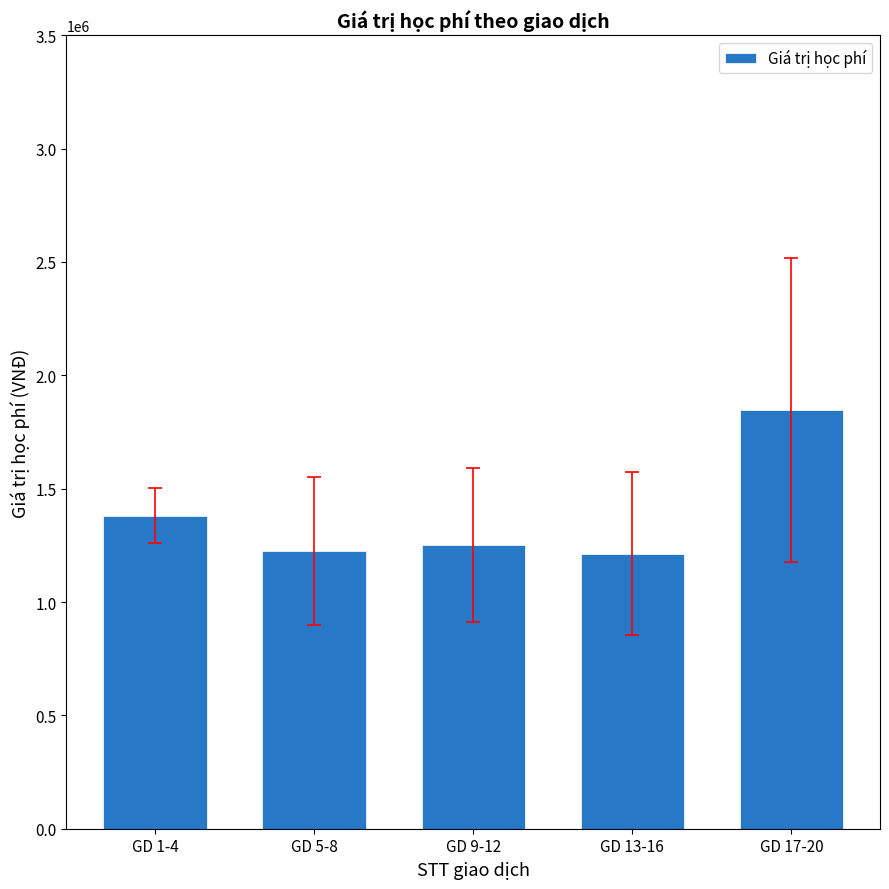

What is the change in value from GD 1-4 to GD 17-20?

+467250